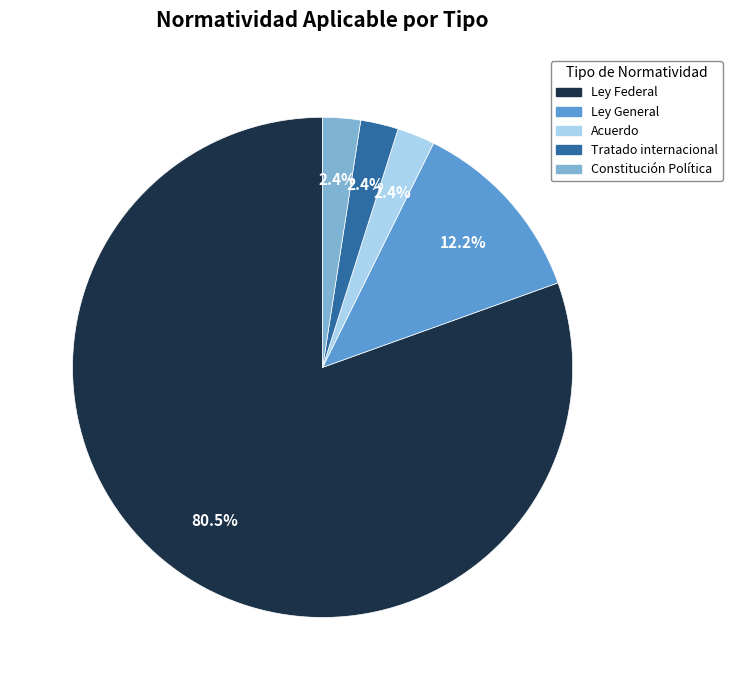

To the nearest percent, what is the difference between the largest and smallest slice percentages?

78%